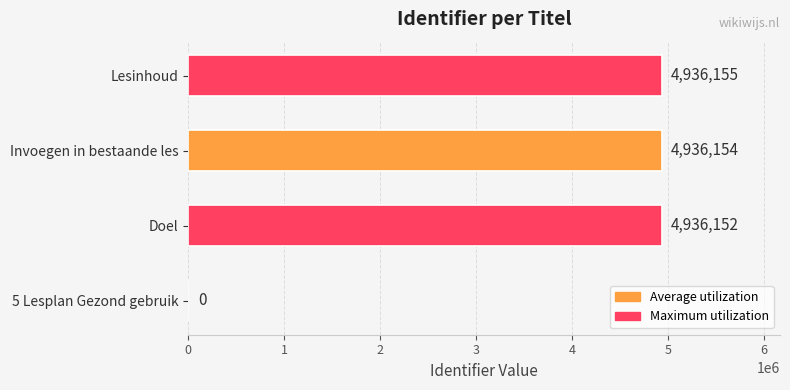

What is the average value?

3702115